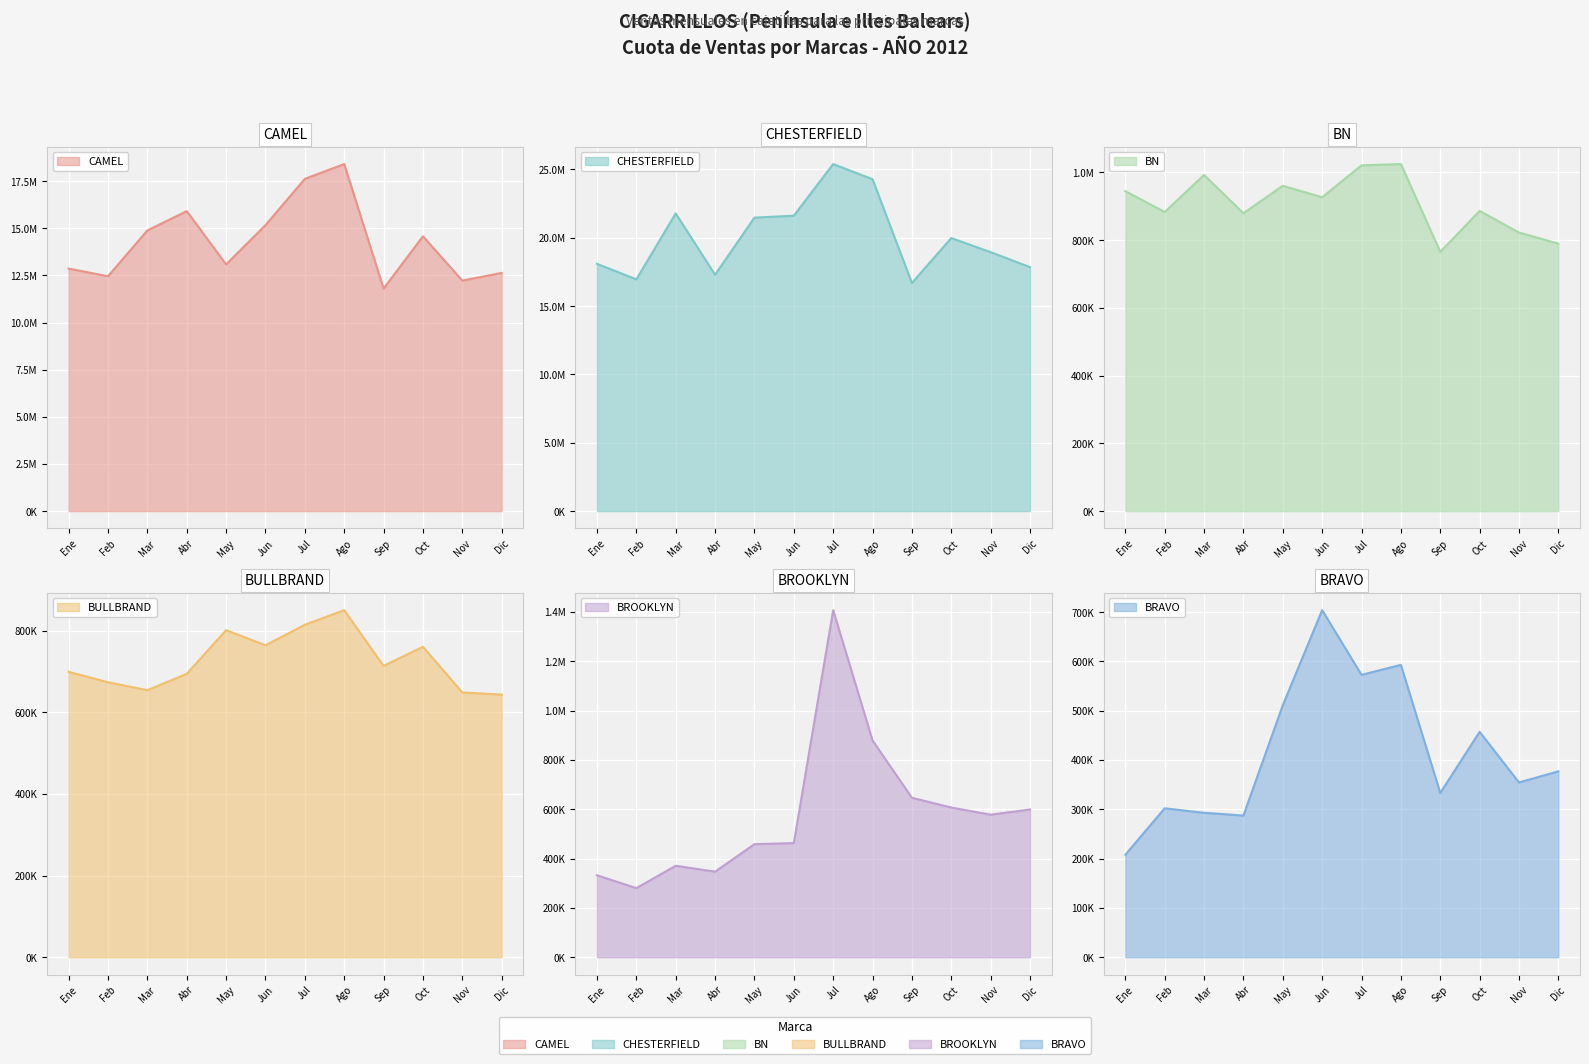

What is the difference between the maximum and minimum values in the BULLBRAND series?

206962